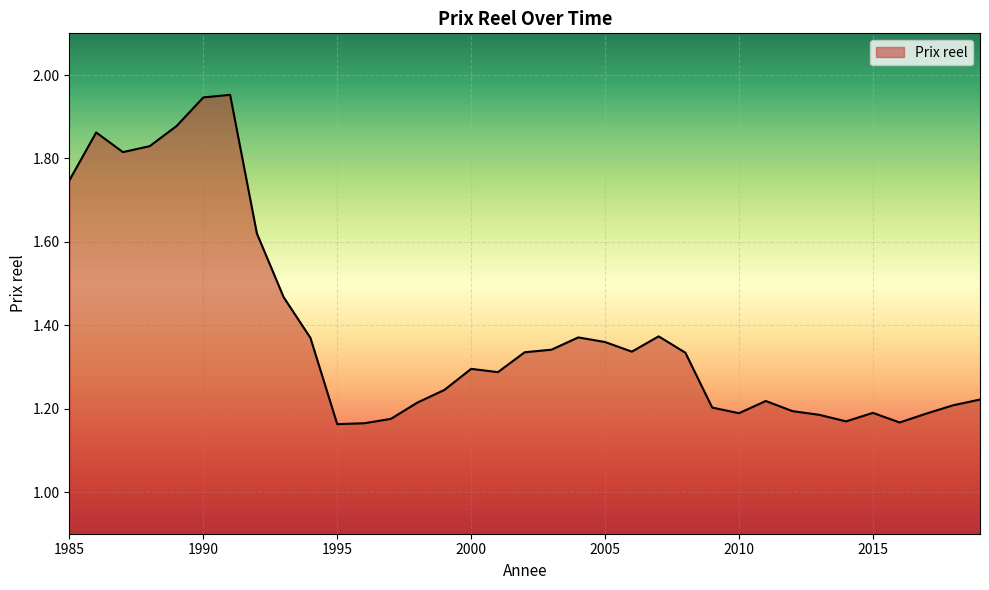

Does the chart have visible grid lines?

Yes